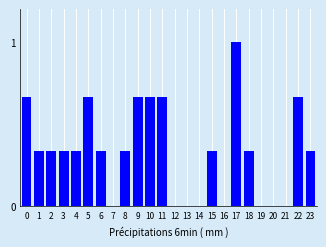

What is the sum of the values at 3 and 0?

1.0